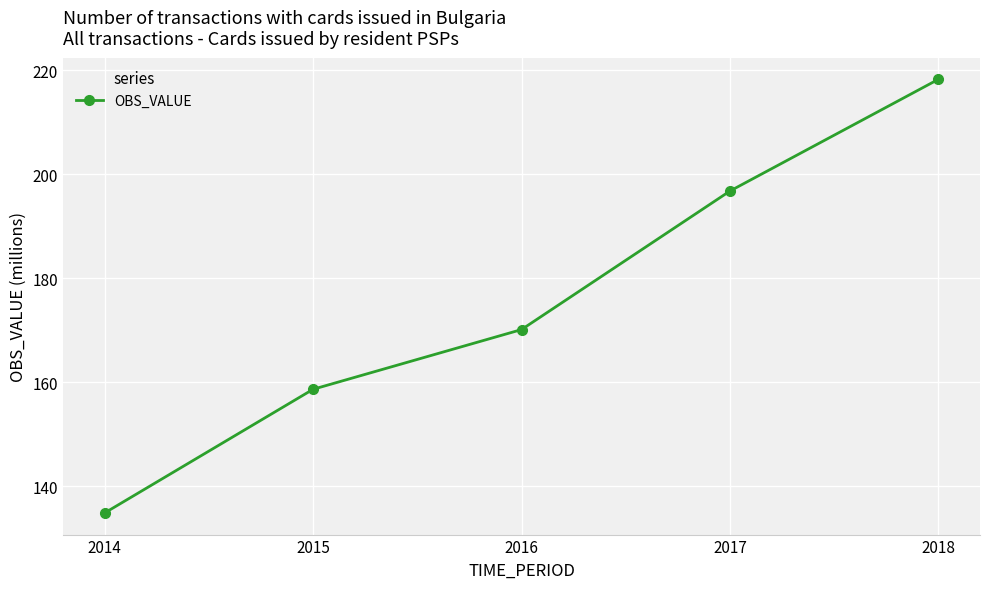

What is the value of the 1st point from the left?

134.9